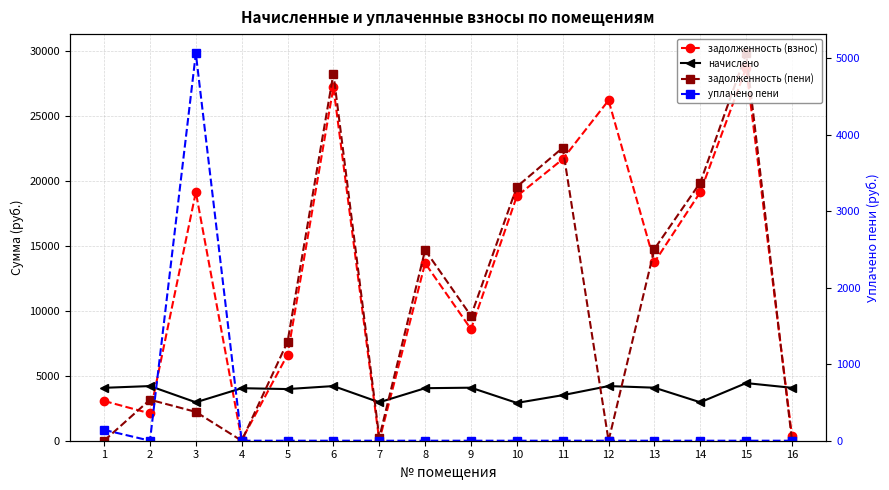

Is it true that задолженность (пени) equals 0.0 at 12?

True